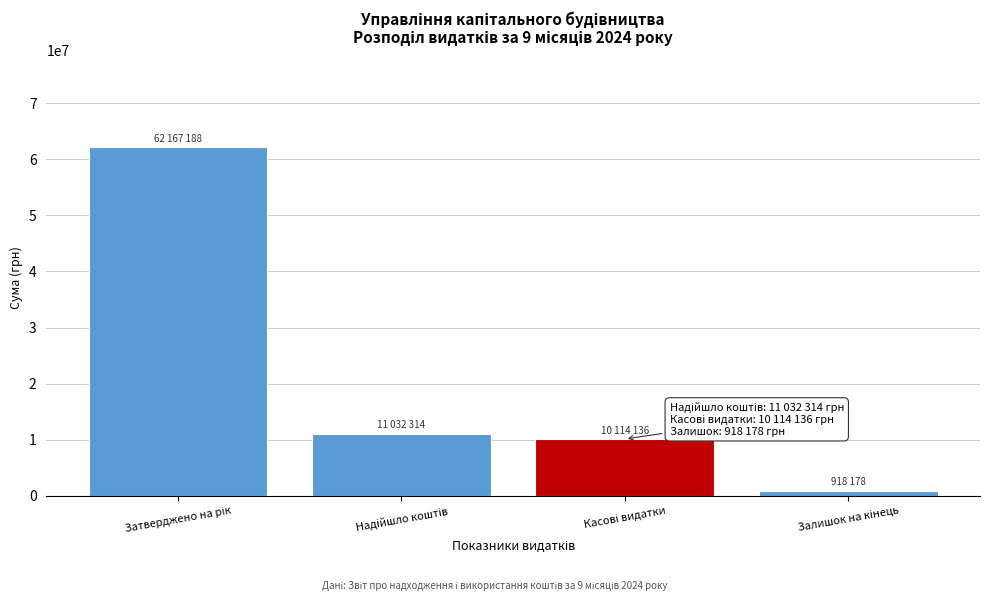

Reading right to left, transcribe all the data shown in this chart.

918178.0	10114135.7	11032313.6	62167187.7